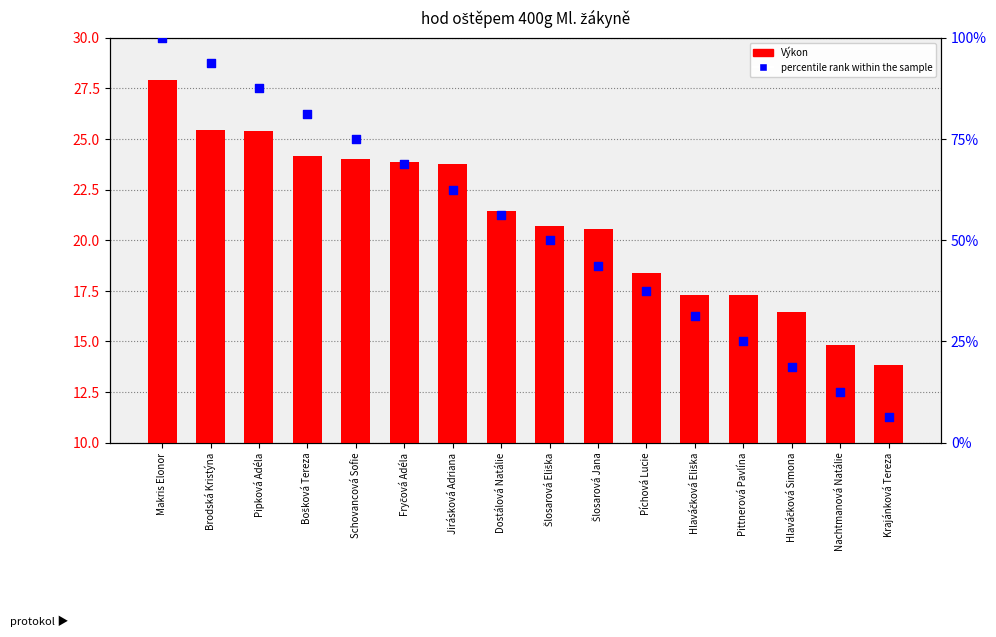

What are all the series names shown in the legend?

Výkon, percentile rank within the sample